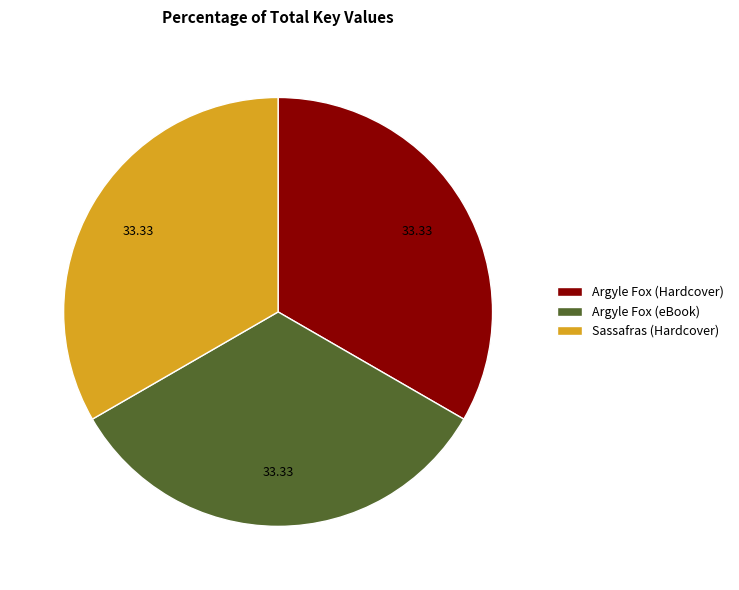

Do Sassafras (Hardcover) and Argyle Fox (eBook) together represent more than half of the pie?

Yes